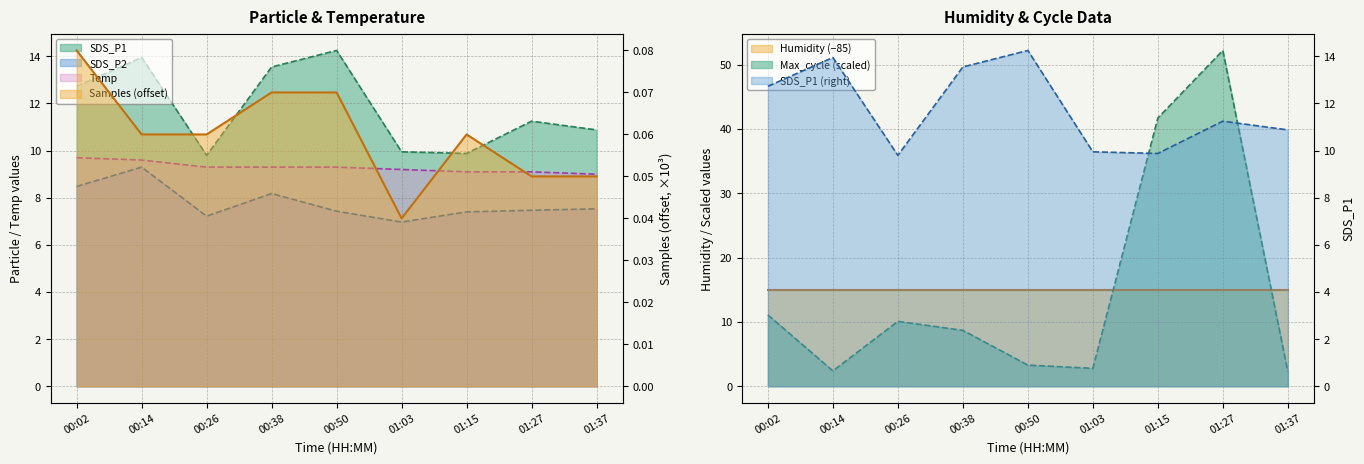

Reading left to right, extract all data points from this chart.

SDS_P1: 00:02=12.7	00:14=13.9	00:26=9.8	00:38=13.6	00:50=14.2	01:03=9.9	01:15=9.9	01:27=11.2	01:37=10.9
SDS_P2: 00:02=8.5	00:14=9.3	00:26=7.2	00:38=8.2	00:50=7.4	01:03=7.0	01:15=7.4	01:27=7.5	01:37=7.5
Temp: 00:02=9.7	00:14=9.6	00:26=9.3	00:38=9.3	00:50=9.3	01:03=9.2	01:15=9.1	01:27=9.1	01:37=9.0